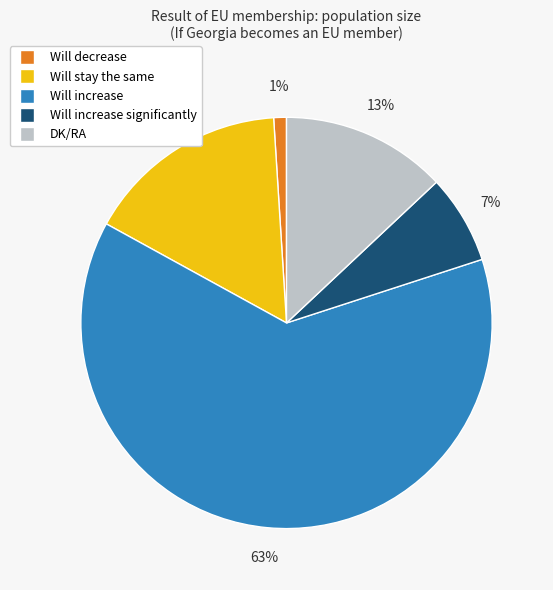

To the nearest percent, what is the average slice percentage?

20%